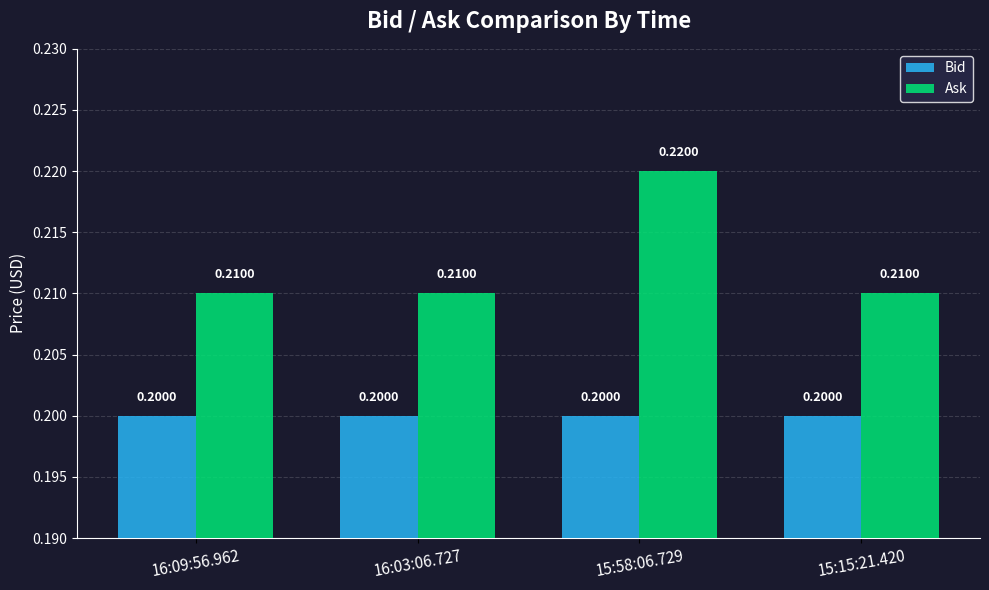

Which series has the largest total across all categories?

Ask